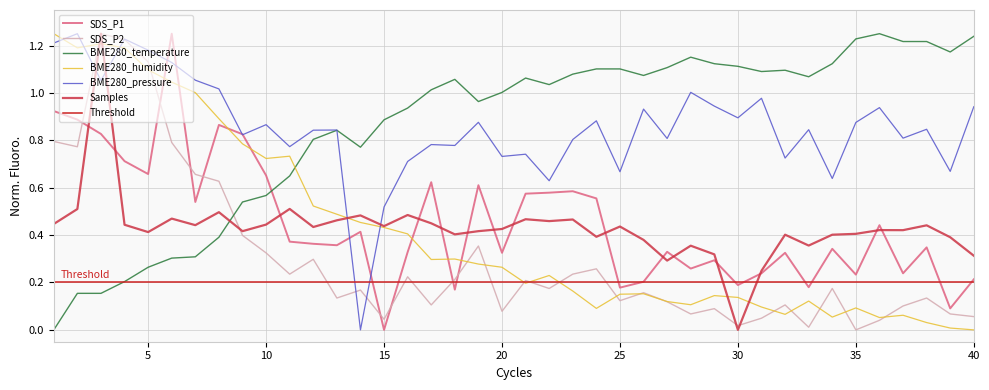

What is the approximate value of SDS_P2 at 00:29?

0.1